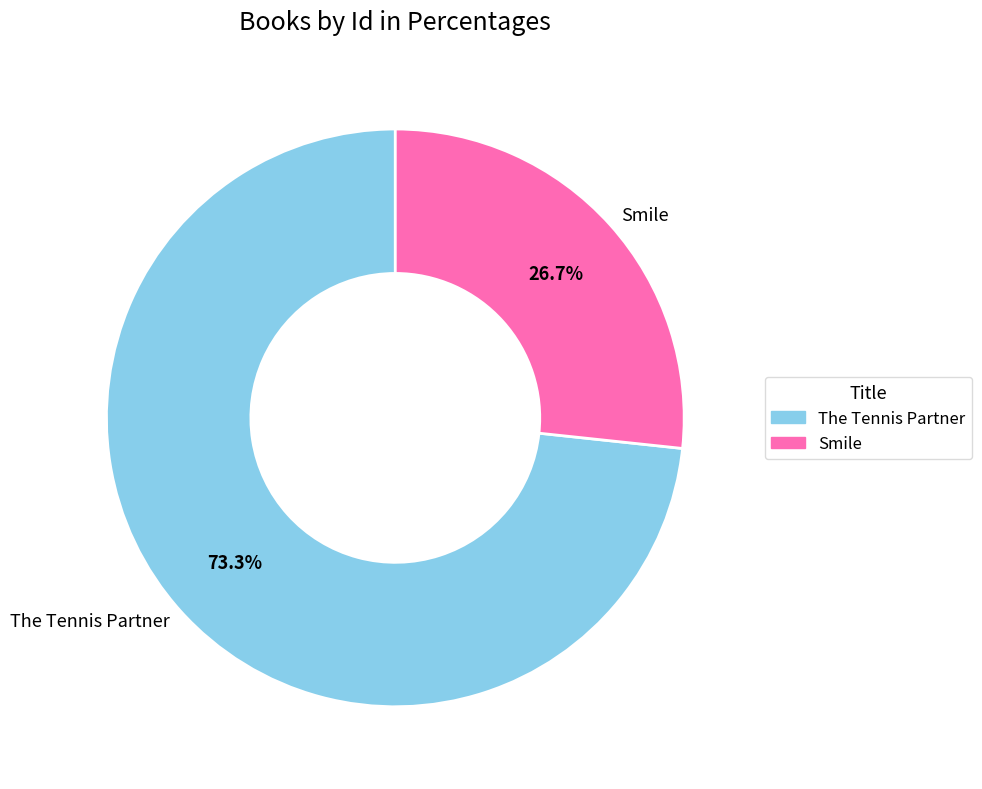

What is the smallest slice in the pie chart?

Smile